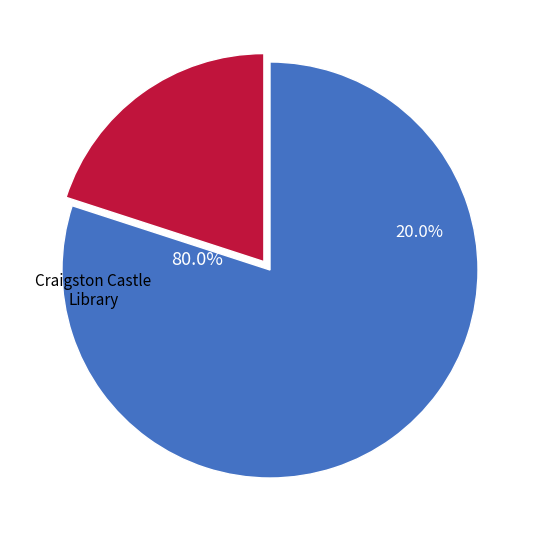

Is it true that prof-5197 is 2% of the pie?

False